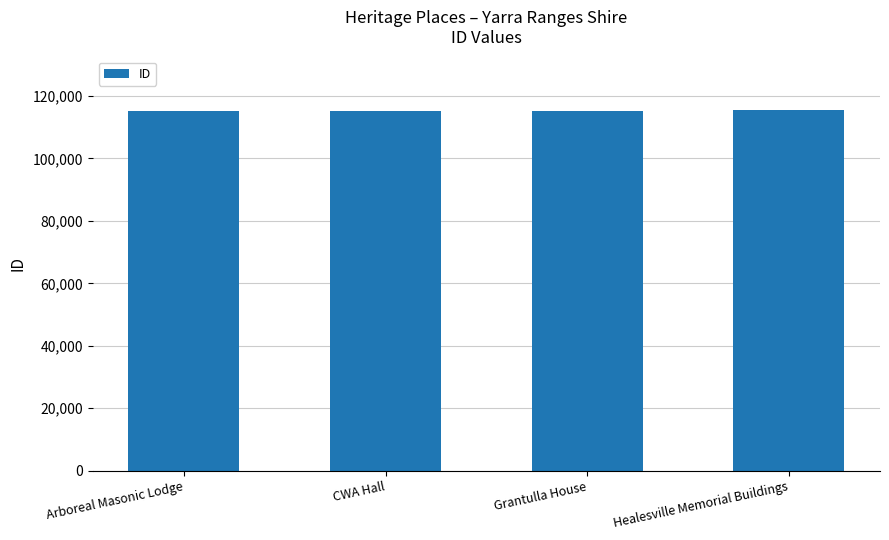

What is the smallest value displayed?

115099